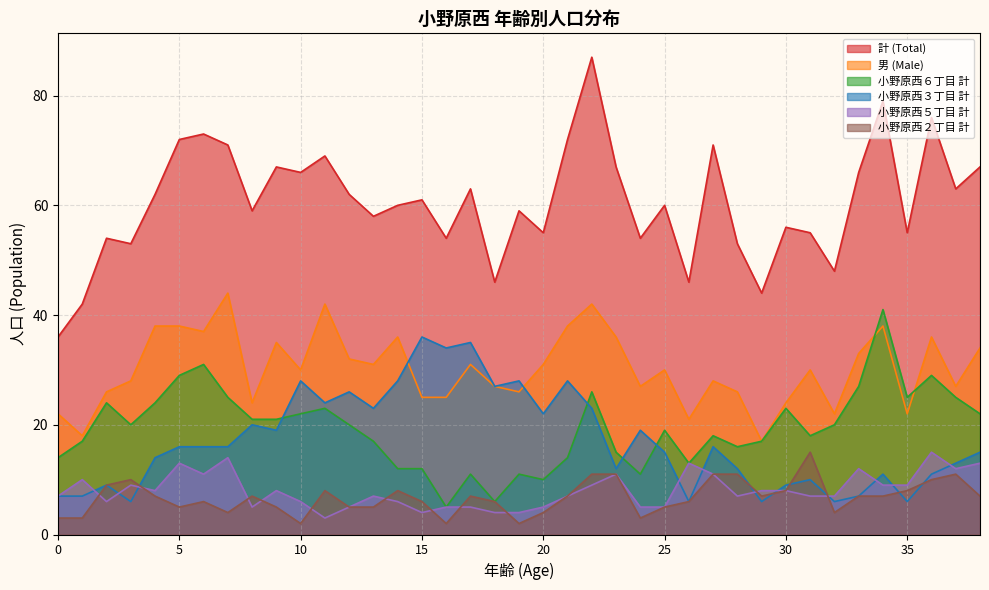

What is the minimum value for 小野原西３丁目 計?

6